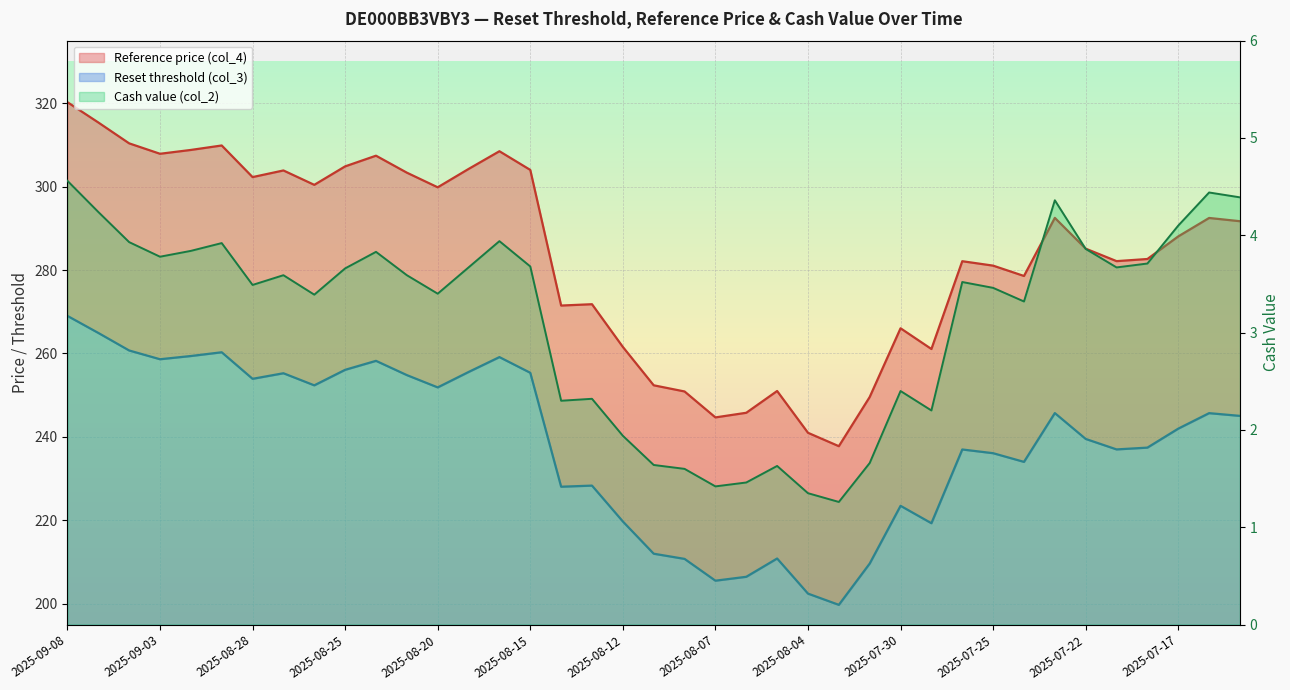

Where is Reset threshold (col_3) nearest to the value 234?

2025-07-24